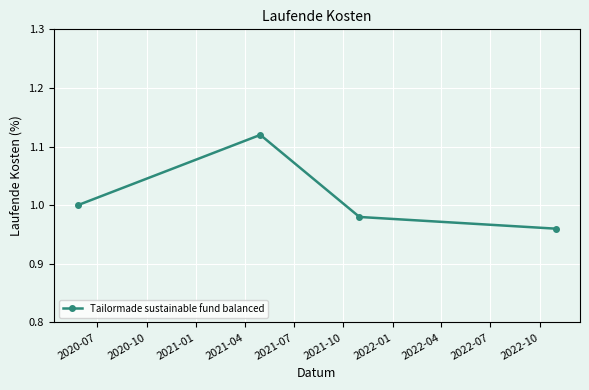

True or false: the data has more than 1 interior local peaks.

False